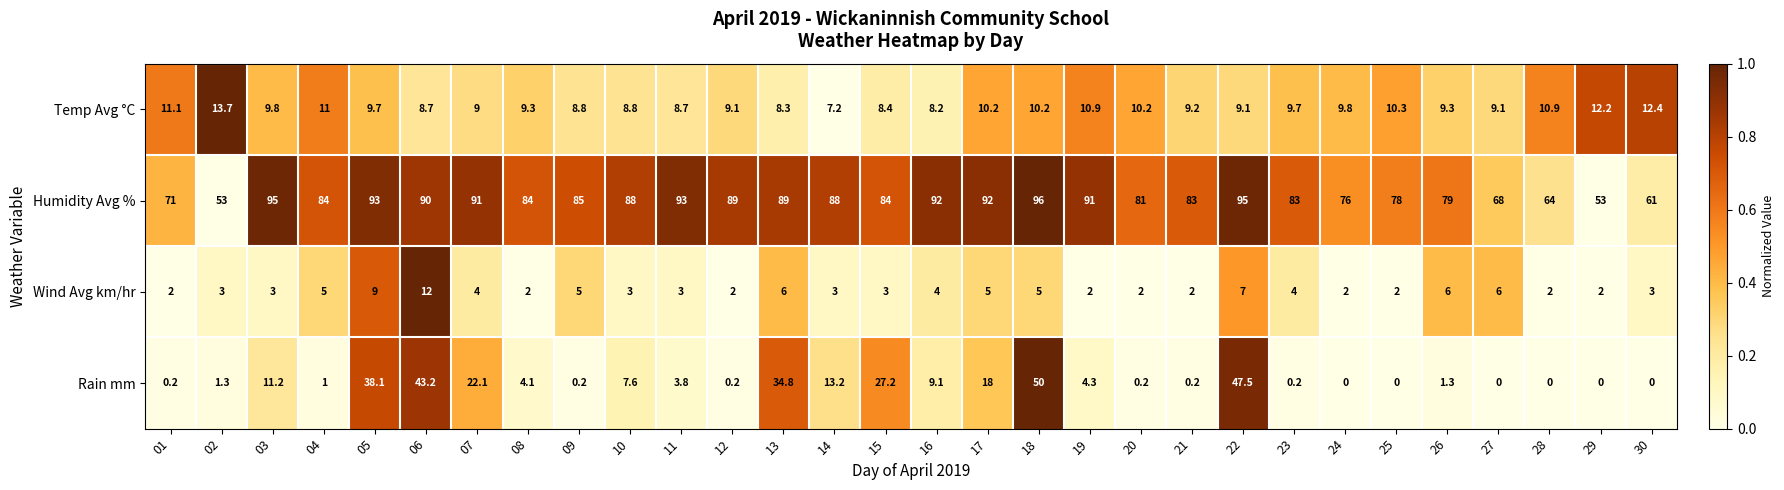

Rank the series by their maximum value, from highest to lowest.

Humidity Avg %, Rain mm, Temp Avg °C, Wind Avg km/hr